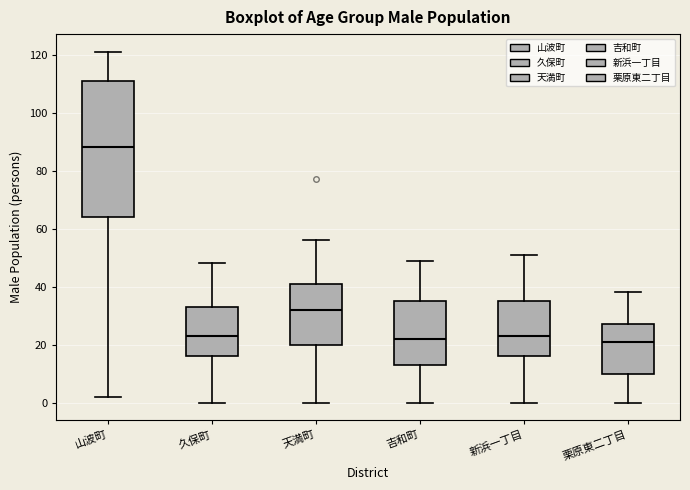

Reading left to right, transcribe this box plot: for each box, give where its median line is, the range the box spans, and where its two whiskers end, as read against the y-axis. The values are not printed on the chart, so give them approximately, as read against the axis.

山波町: median 88, box 64 to 112, whiskers 2 to 122
久保町: median 24, box 16 to 34, whiskers 0 to 48
天満町: median 32, box 20 to 42, whiskers 0 to 56
吉和町: median 22, box 14 to 36, whiskers 0 to 50
新浜一丁目: median 24, box 16 to 36, whiskers 0 to 52
栗原東二丁目: median 22, box 10 to 28, whiskers 0 to 38